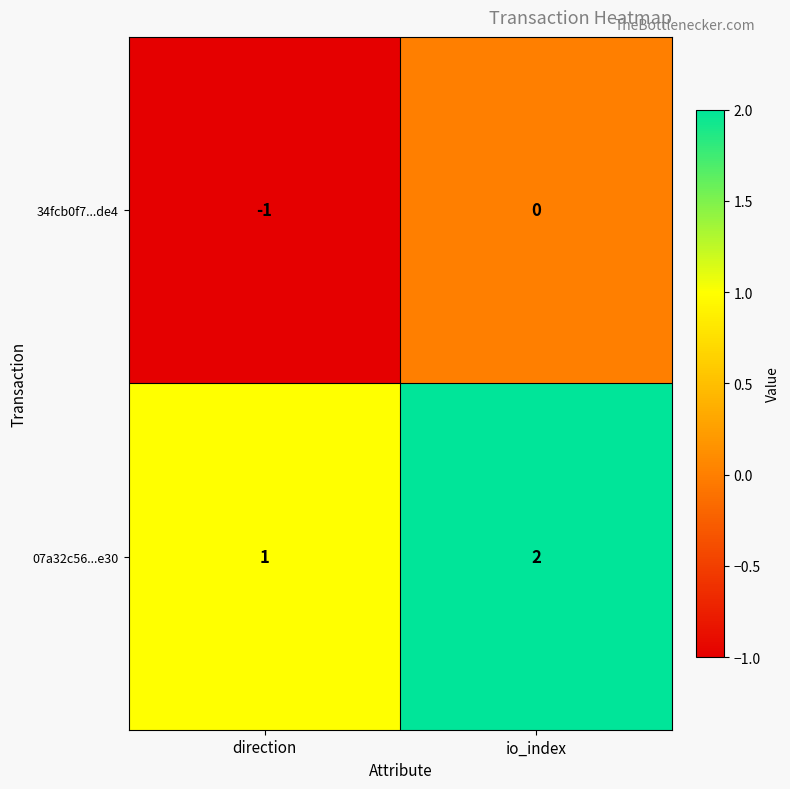

List the series in order of their overall mean, lowest first.

34fcb0f7...de4, 07a32c56...e30